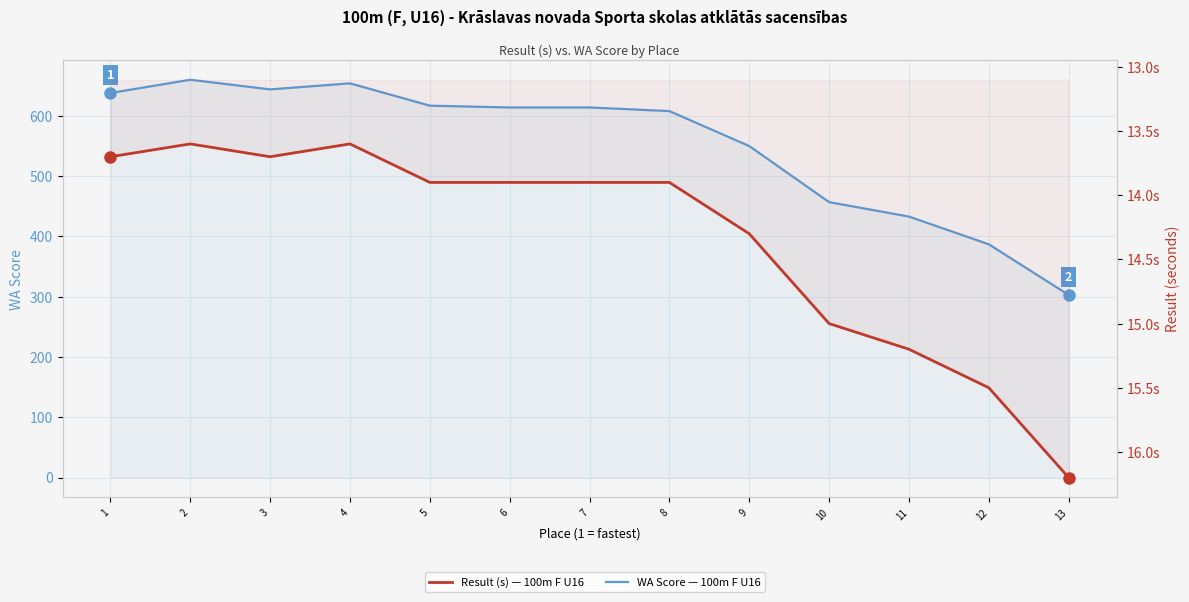

List the labels in order of Result (s) value, smallest first.

2, 4, 1, 3, 5, 6, 7, 8, 9, 10, 11, 12, 13